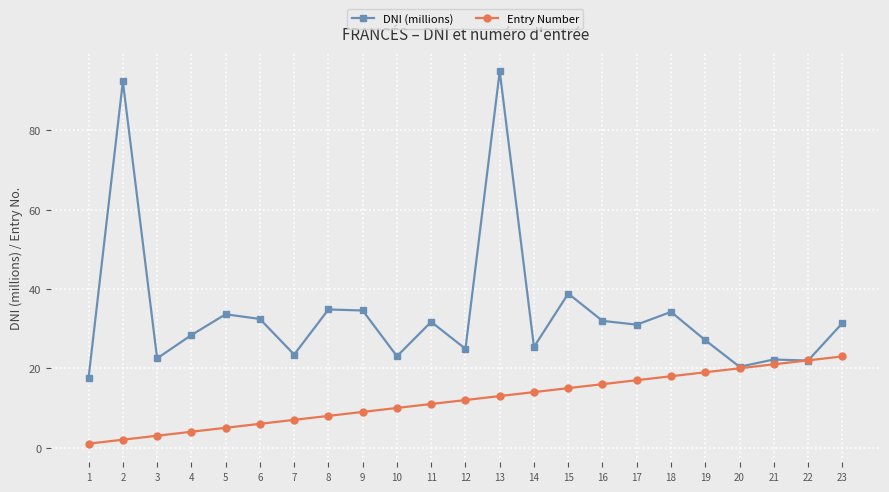

What is the minimum value shown in the chart?

1.0